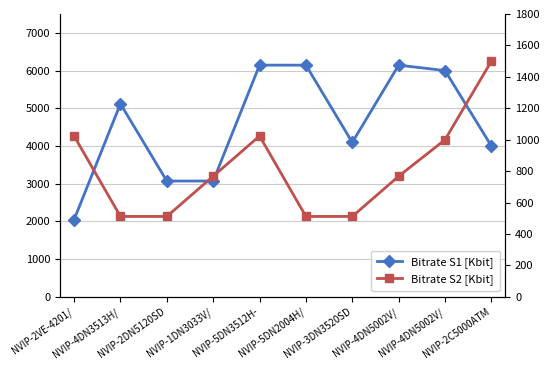

What is the difference between the second highest and second lowest values in the Bitrate S2 [Kbit] series?

512